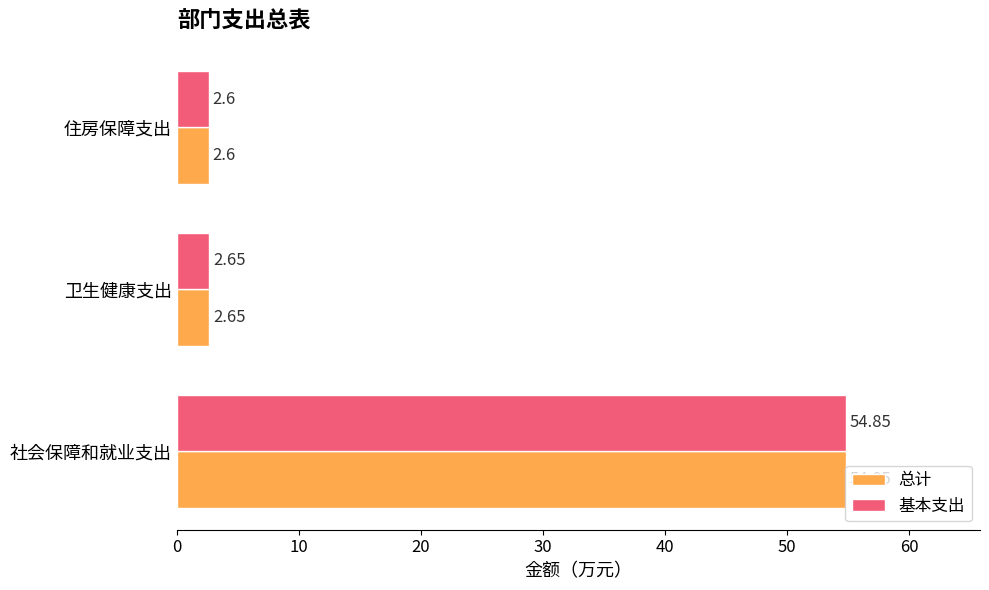

Is the value of 基本支出 at 住房保障支出 greater than the value of 总计 at 社会保障和就业支出?

No